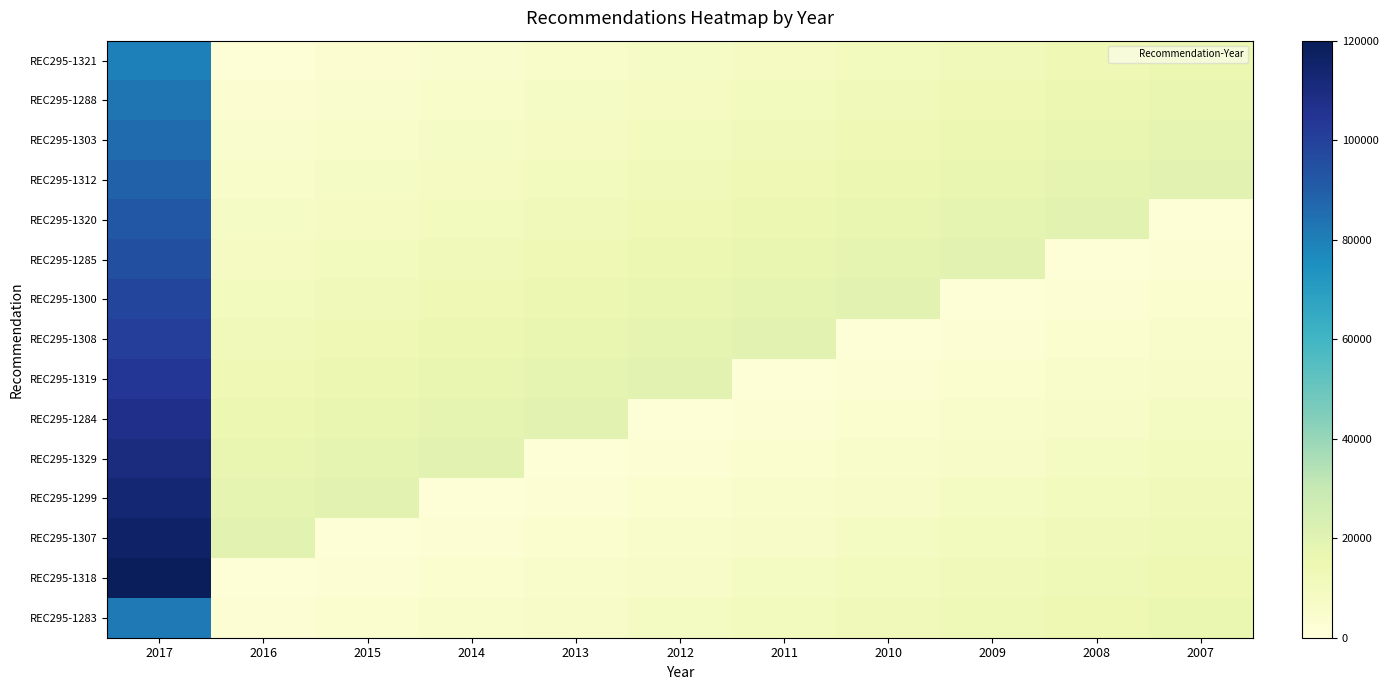

Reading left to right, extract all data points from this chart.

REC295-1321: 2017=80000	2016=1500	2015=3000	2014=4500	2013=6000	2012=7500	2011=9000	2010=10500	2009=12000	2008=13500	2007=15000
REC295-1288: 2017=83000	2016=3000	2015=4500	2014=6000	2013=7500	2012=9000	2011=10500	2010=12000	2009=13500	2008=15000	2007=16500
REC295-1303: 2017=86000	2016=4500	2015=6000	2014=7500	2013=9000	2012=10500	2011=12000	2010=13500	2009=15000	2008=16500	2007=18000
REC295-1312: 2017=89000	2016=6000	2015=7500	2014=9000	2013=10500	2012=12000	2011=13500	2010=15000	2009=16500	2008=18000	2007=19500
REC295-1320: 2017=92000	2016=7500	2015=9000	2014=10500	2013=12000	2012=13500	2011=15000	2010=16500	2009=18000	2008=19500	2007=1000
REC295-1285: 2017=95000	2016=9000	2015=10500	2014=12000	2013=13500	2012=15000	2011=16500	2010=18000	2009=19500	2008=1000	2007=2500
REC295-1300: 2017=98000	2016=10500	2015=12000	2014=13500	2013=15000	2012=16500	2011=18000	2010=19500	2009=1000	2008=2500	2007=4000
REC295-1308: 2017=101000	2016=12000	2015=13500	2014=15000	2013=16500	2012=18000	2011=19500	2010=1000	2009=2500	2008=4000	2007=5500
REC295-1319: 2017=104000	2016=13500	2015=15000	2014=16500	2013=18000	2012=19500	2011=1000	2010=2500	2009=4000	2008=5500	2007=7000
REC295-1284: 2017=107000	2016=15000	2015=16500	2014=18000	2013=19500	2012=1000	2011=2500	2010=4000	2009=5500	2008=7000	2007=8500
REC295-1329: 2017=110000	2016=16500	2015=18000	2014=19500	2013=1000	2012=2500	2011=4000	2010=5500	2009=7000	2008=8500	2007=10000
REC295-1299: 2017=113000	2016=18000	2015=19500	2014=1000	2013=2500	2012=4000	2011=5500	2010=7000	2009=8500	2008=10000	2007=11500
REC295-1307: 2017=116000	2016=19500	2015=1000	2014=2500	2013=4000	2012=5500	2011=7000	2010=8500	2009=10000	2008=11500	2007=13000
REC295-1318: 2017=119000	2016=1000	2015=2500	2014=4000	2013=5500	2012=7000	2011=8500	2010=10000	2009=11500	2008=13000	2007=14500
REC295-1283: 2017=82000	2016=2500	2015=4000	2014=5500	2013=7000	2012=8500	2011=10000	2010=11500	2009=13000	2008=14500	2007=16000